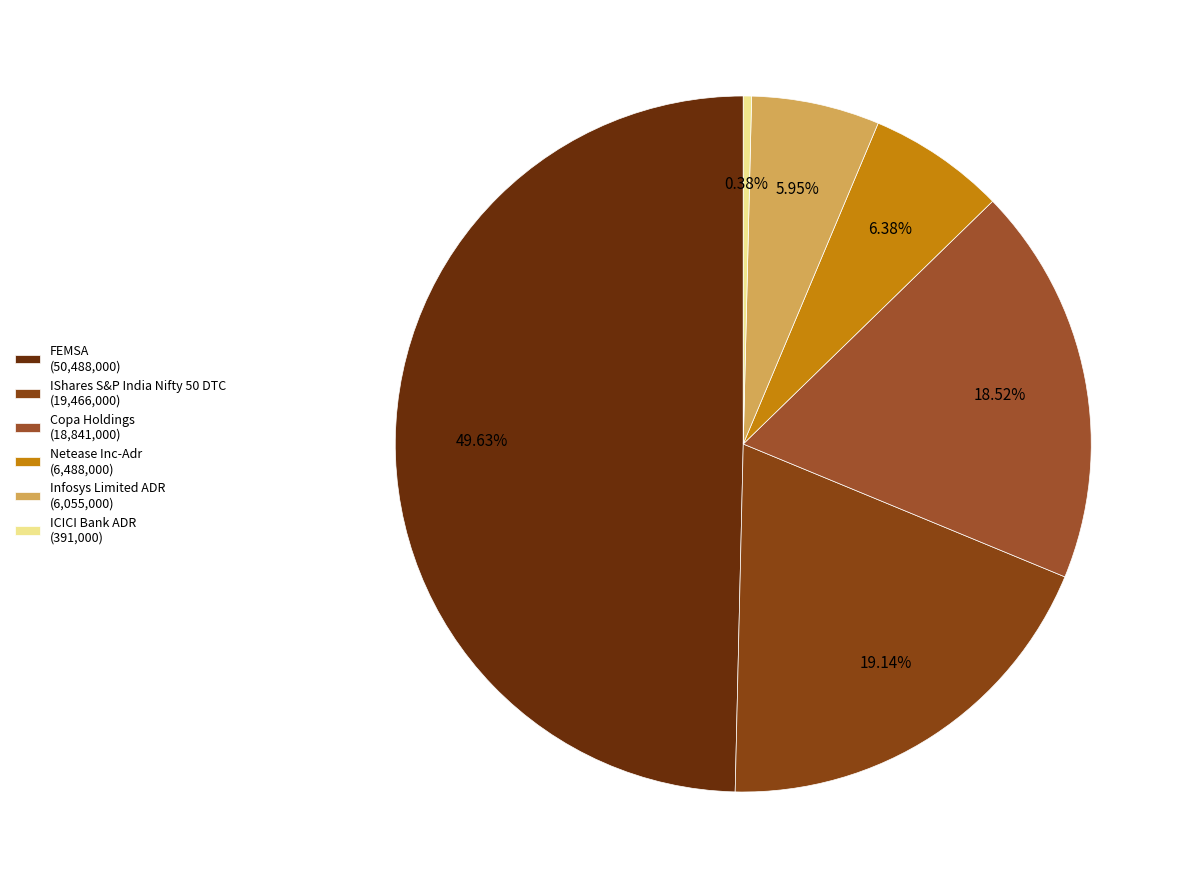

How many slices are in this pie chart?

6